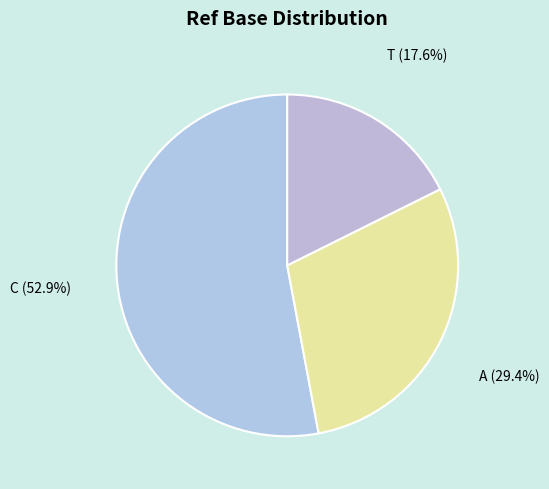

Is there any slice that represents more than half of the pie?

Yes